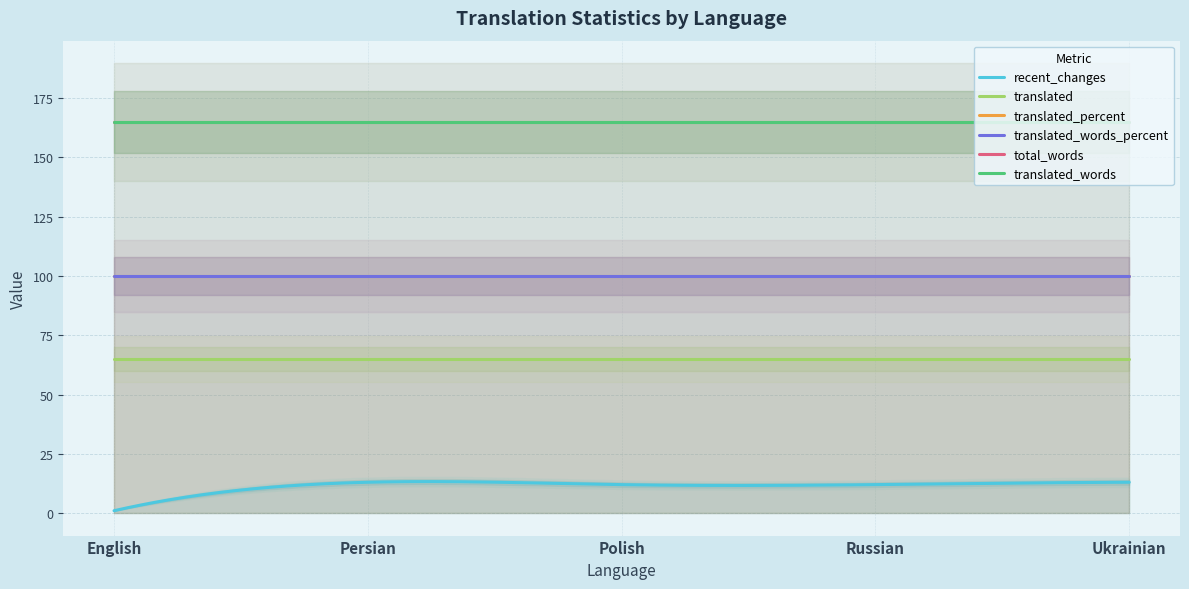

What is the difference between the highest and lowest values at Polish?

153